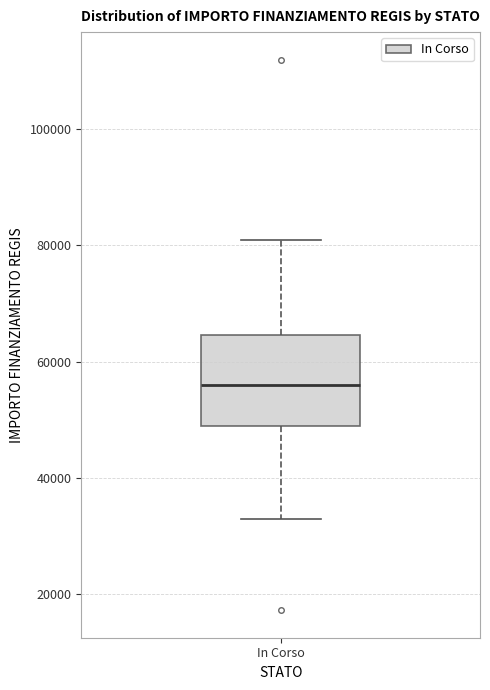

Transcribe this box plot: give where the median line is, the range the box spans, and where the two whiskers end, as read against the y-axis. The values are not printed on the chart, so give them approximately, as read against the axis.

median 56000, box 50000 to 64000, whiskers 32000 to 80000